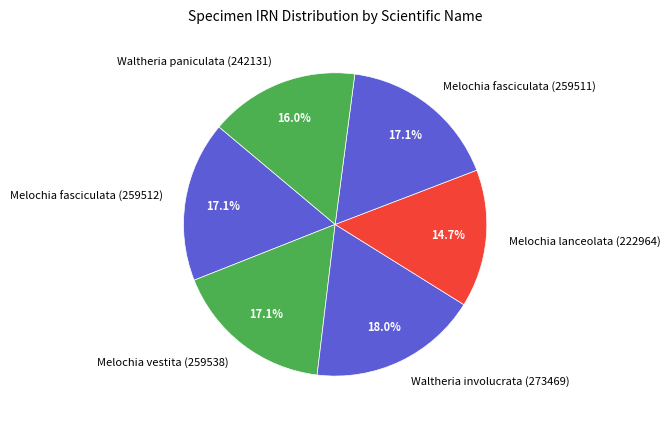

What is the smallest slice in the pie chart?

Melochia lanceolata (222964)